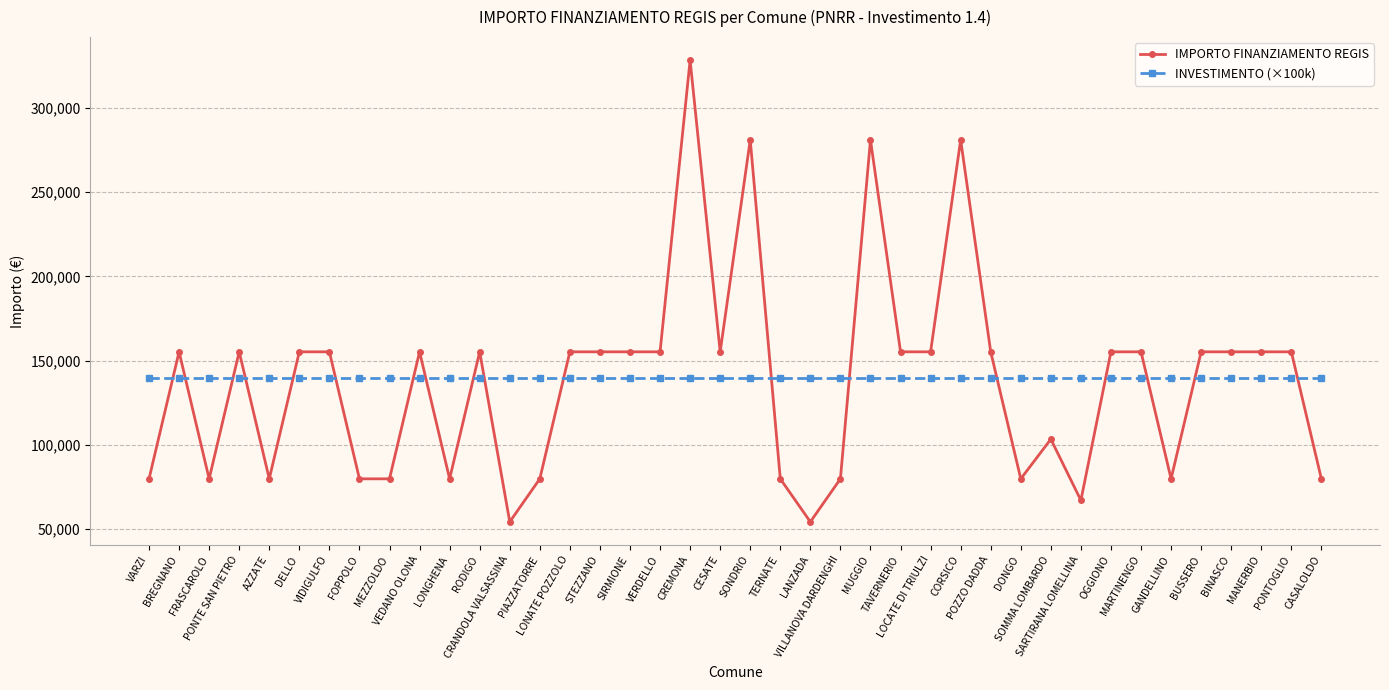

Is the value of INVESTIMENTO (×100k) at STEZZANO greater than the value of IMPORTO FINANZIAMENTO REGIS at DELLO?

No